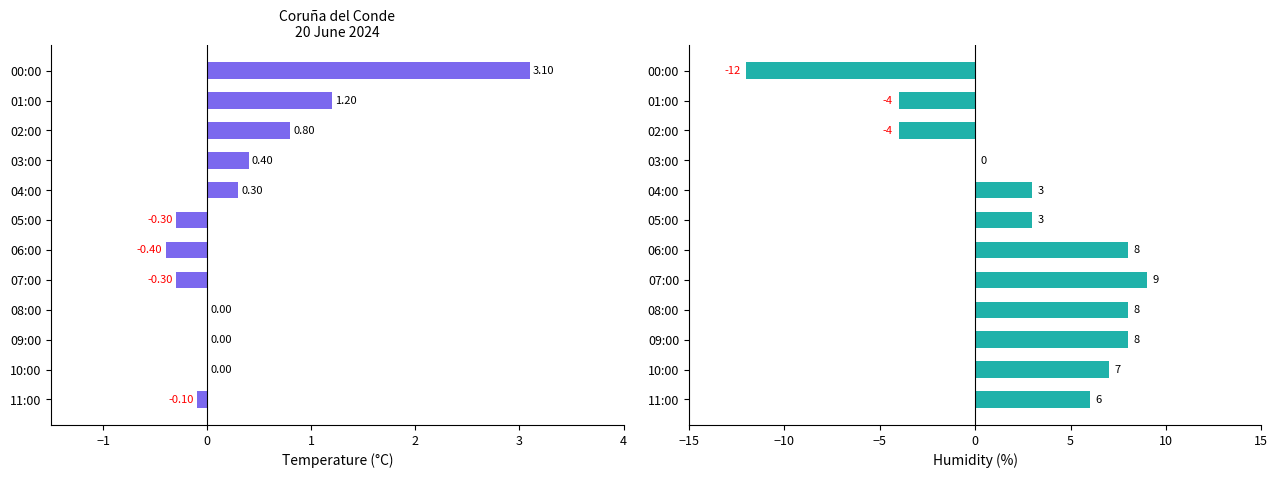

Does the chart contain any negative values?

Yes